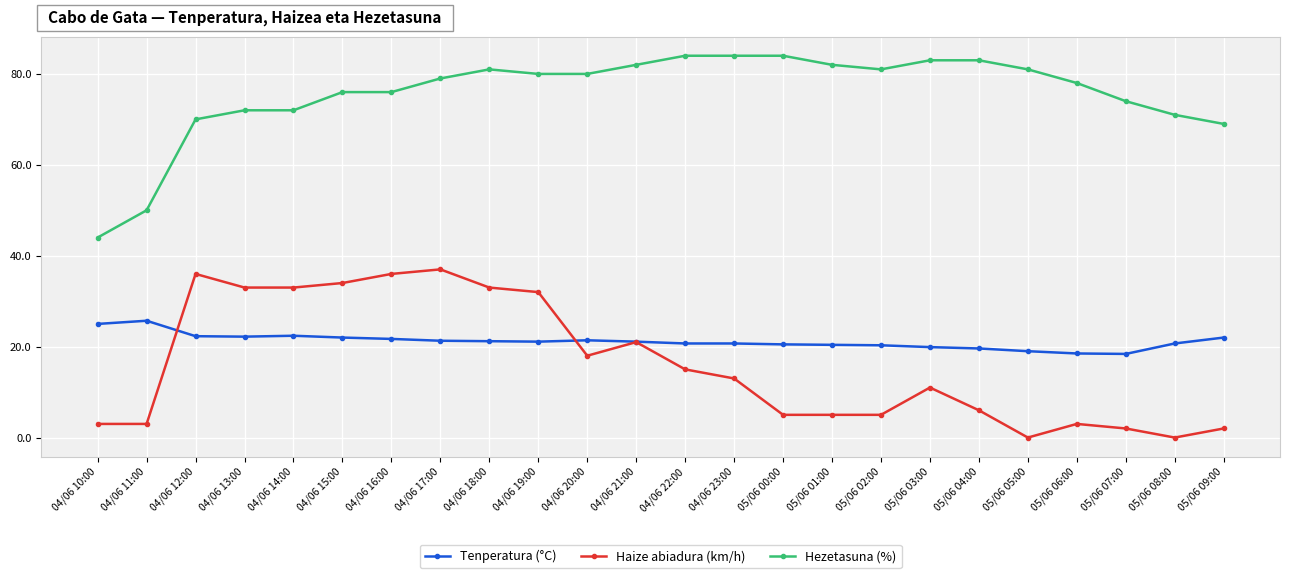

Which series has the largest total across all categories?

Hezetasuna (%)